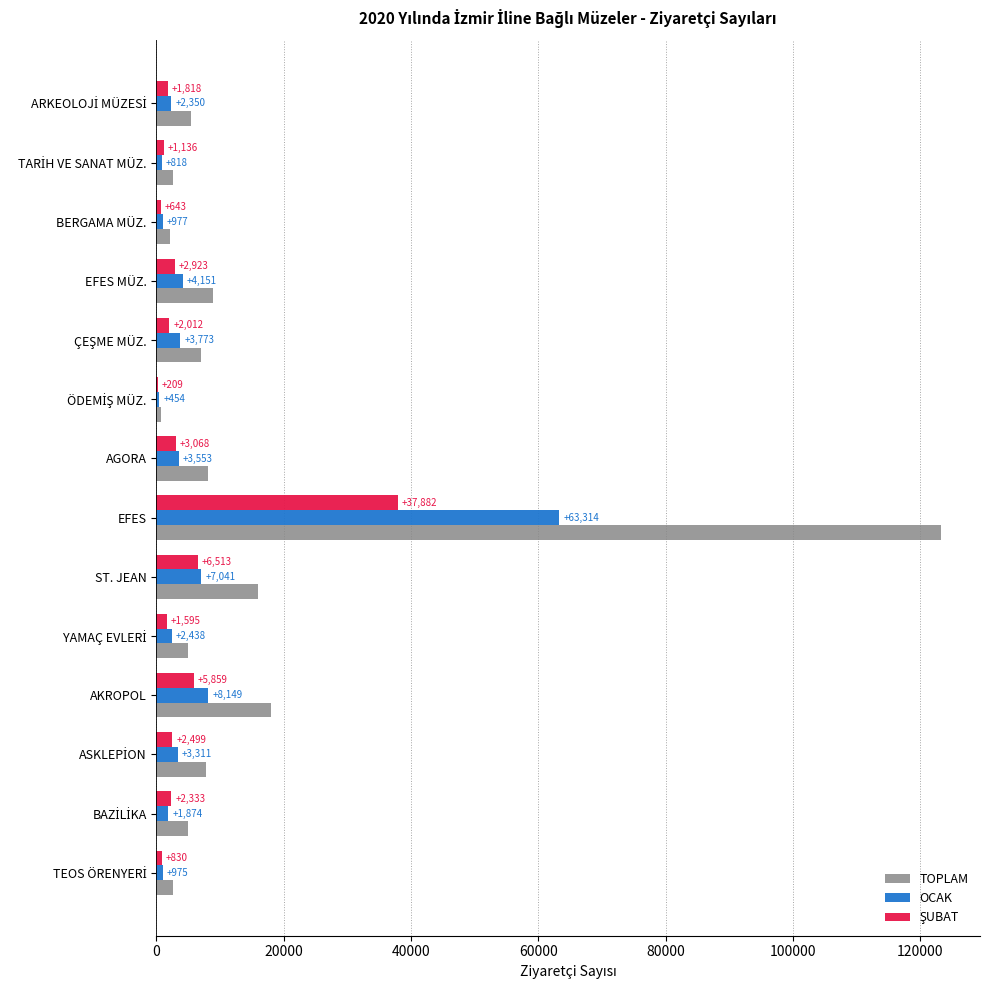

Which category has the highest value across all series?

EFES